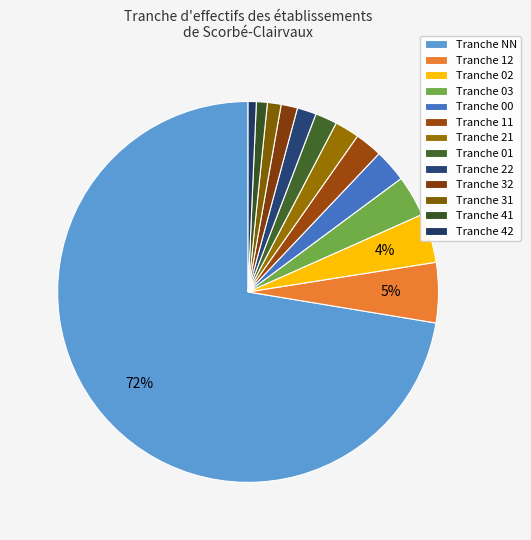

Count the number of slices in the pie.

13